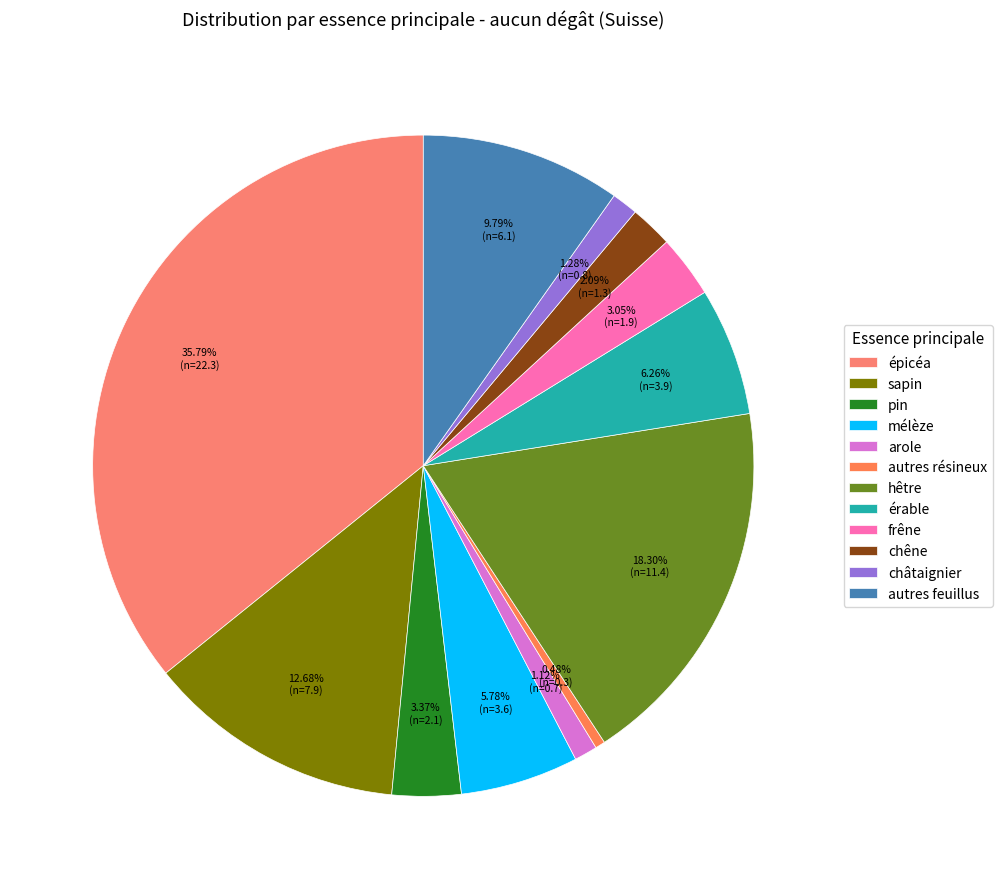

Count the number of slices in the pie.

12